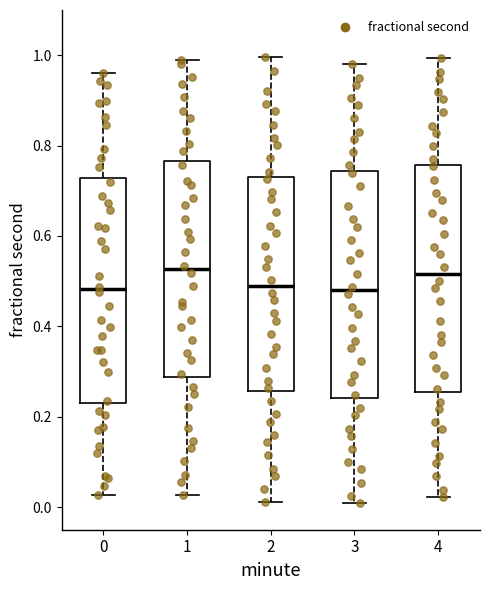

Reading left to right, transcribe this box plot: for each box, give where its median line is, the range the box spans, and where its two whiskers end, as read against the y-axis. The values are not printed on the chart, so give them approximately, as read against the axis.

0: median 0.48, box 0.22 to 0.72, whiskers 0.02 to 0.96
1: median 0.52, box 0.28 to 0.76, whiskers 0.02 to 1.00
2: median 0.48, box 0.26 to 0.74, whiskers 0.02 to 1.00
3: median 0.48, box 0.24 to 0.74, whiskers 0.00 to 0.98
4: median 0.52, box 0.26 to 0.76, whiskers 0.02 to 1.00